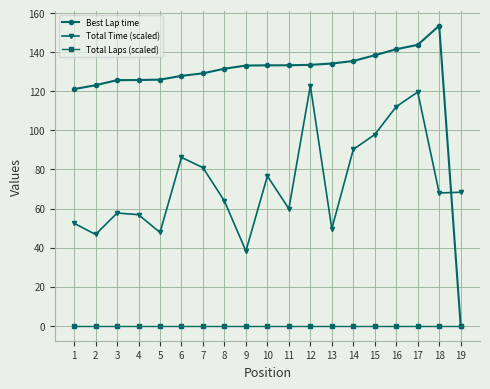

What is the greatest value displayed?

153.6